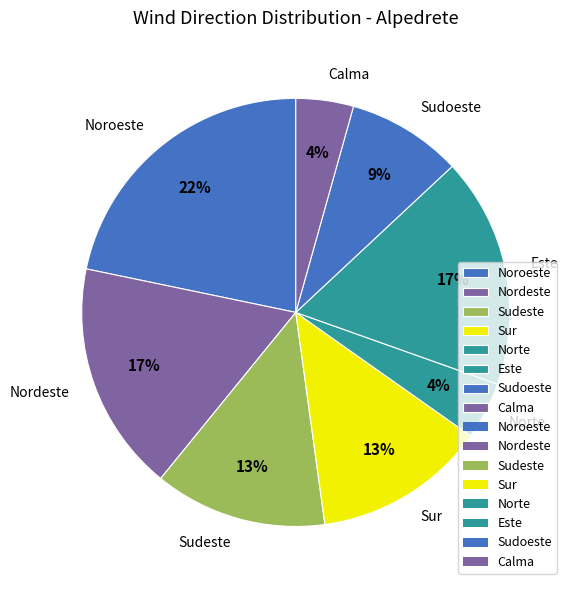

Combined, do Sudoeste and Sudeste account for over 50%?

No